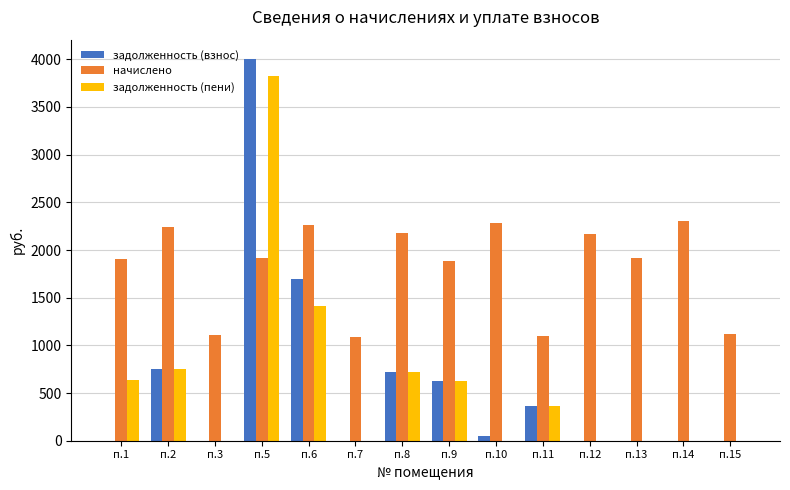

What is the maximum value for задолженность (взнос)?

4005.8